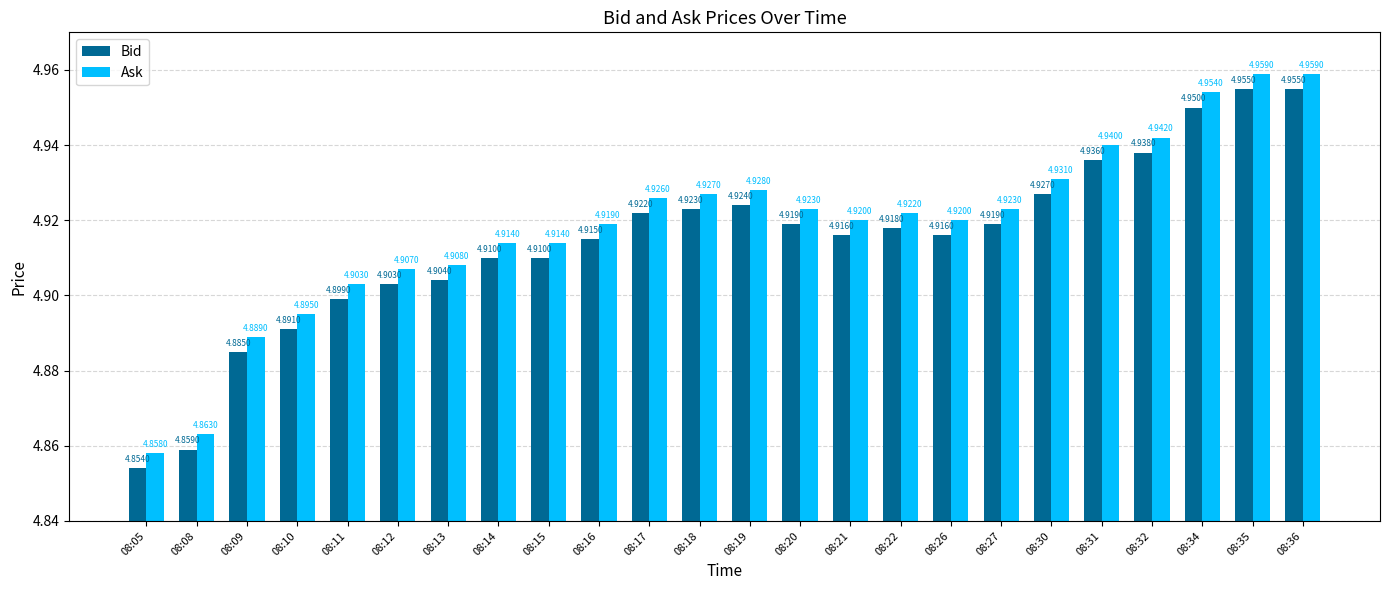

What is the sum of all Bid values?

117.9